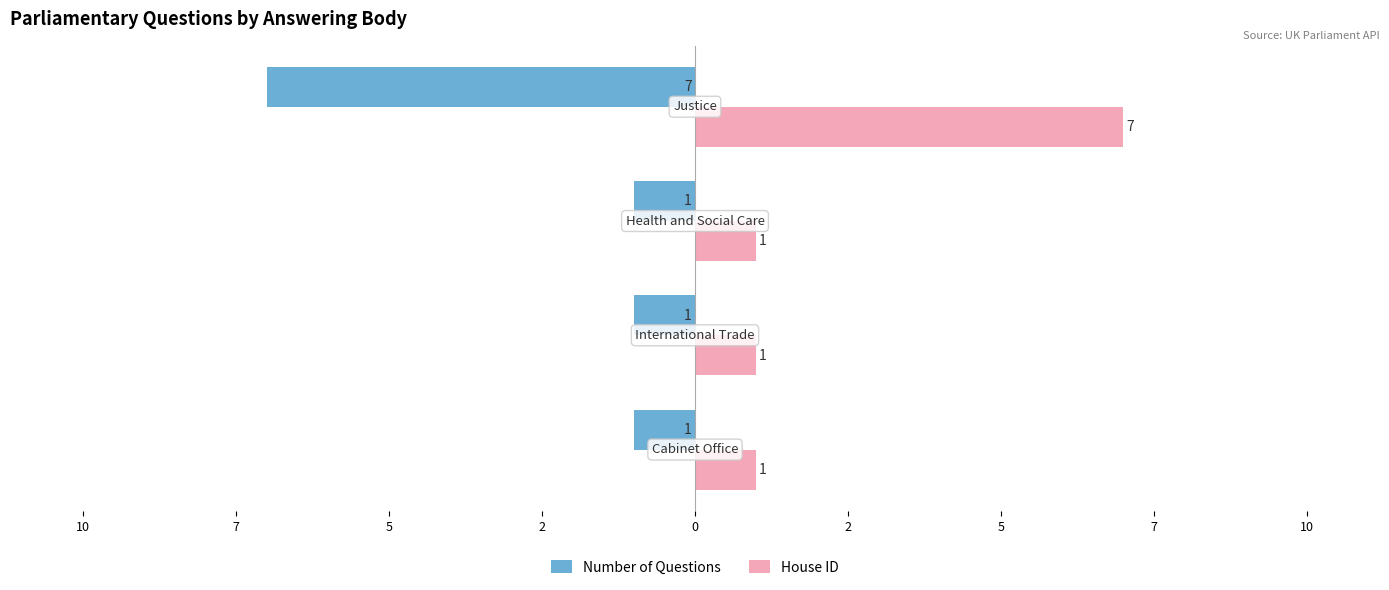

What are all the series names shown in the legend?

Number of Questions, House ID